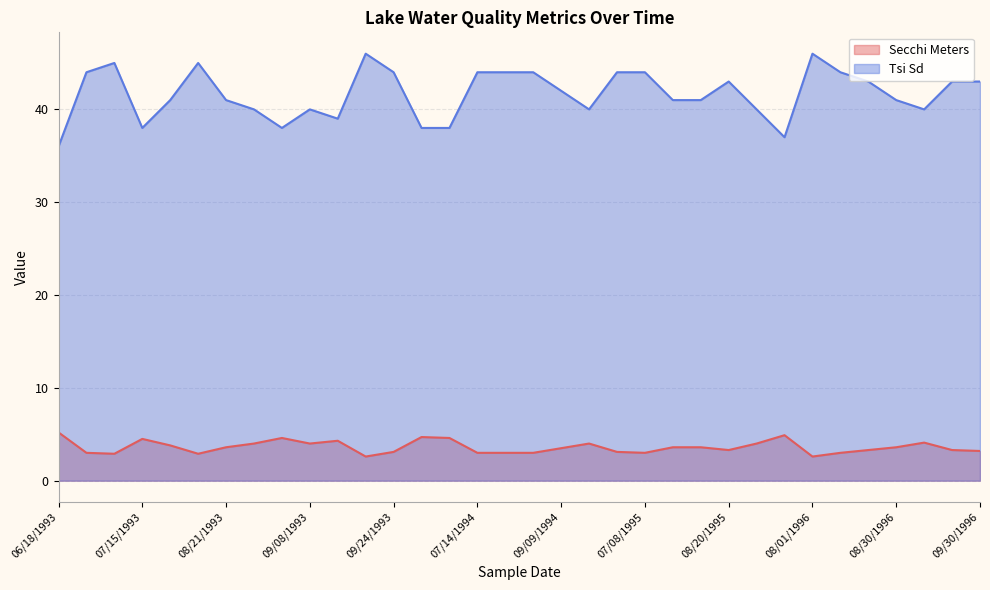

What is the difference between the Secchi Meters values at 08/21/1994 and 08/01/1995?

0.6